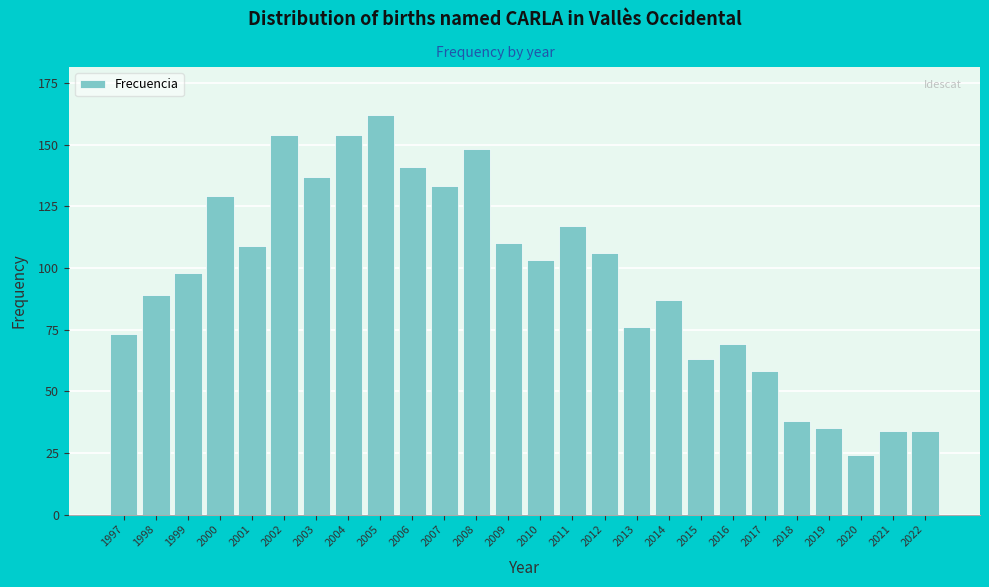

Reading left to right, list all the values displayed in this chart.

1997=73	1998=89	1999=98	2000=129	2001=109	2002=154	2003=137	2004=154	2005=162	2006=141	2007=133	2008=148	2009=110	2010=103	2011=117	2012=106	2013=76	2014=87	2015=63	2016=69	2017=58	2018=38	2019=35	2020=24	2021=34	2022=34